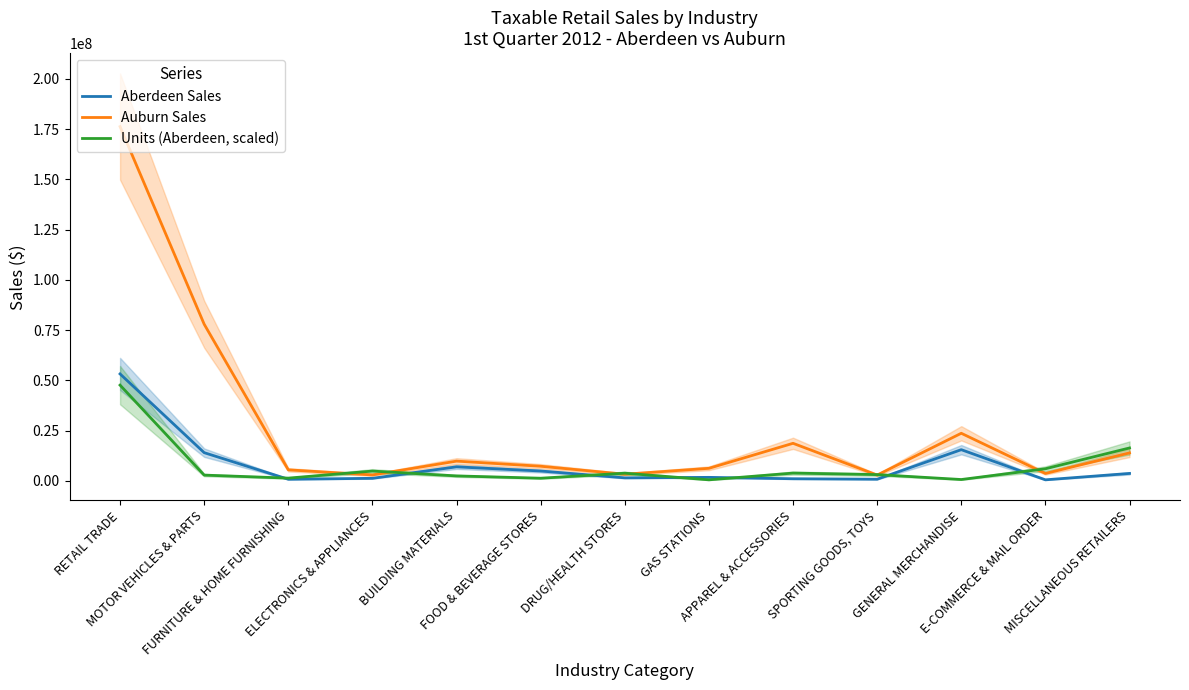

How many distinct data groups are displayed?

3